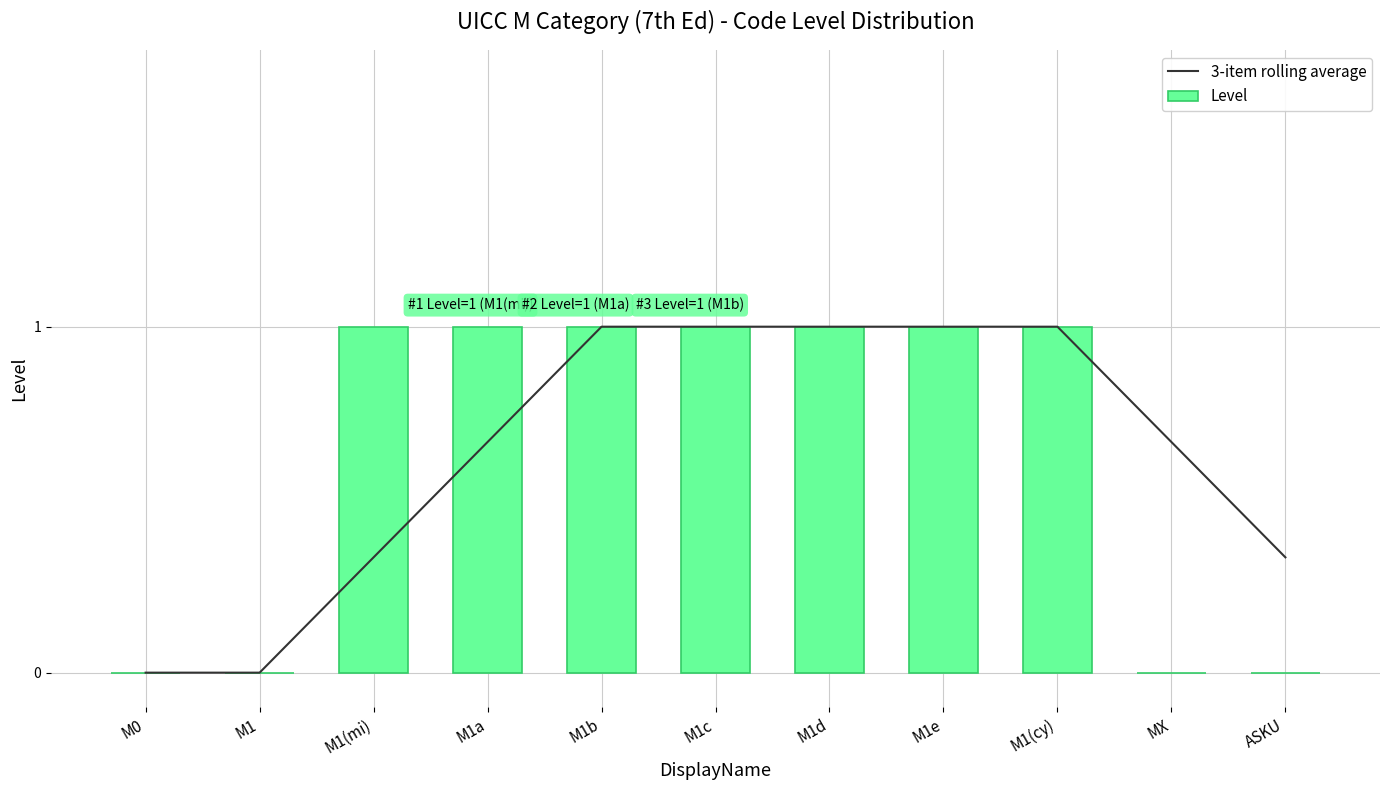

Reading left to right, list all the values displayed in this chart.

3-item rolling average: 0.0	0.0	0.3	0.7	1.0	1.0	1.0	1.0	1.0	0.7	0.3
Level: 0.0	0.0	1.0	1.0	1.0	1.0	1.0	1.0	1.0	0.0	0.0